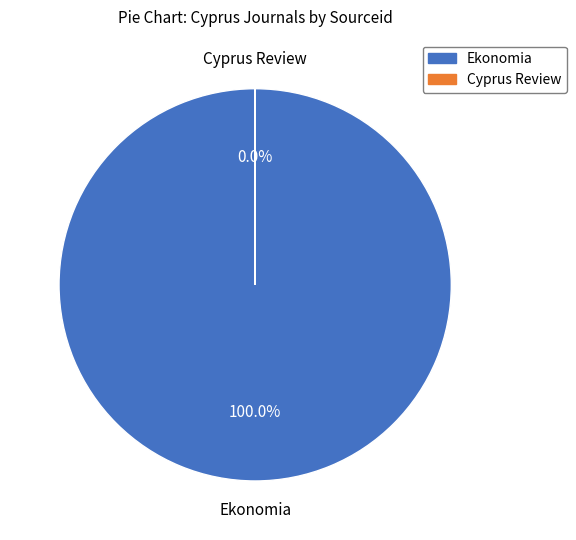

What percentage is the Ekonomia slice, to the nearest percent?

100%